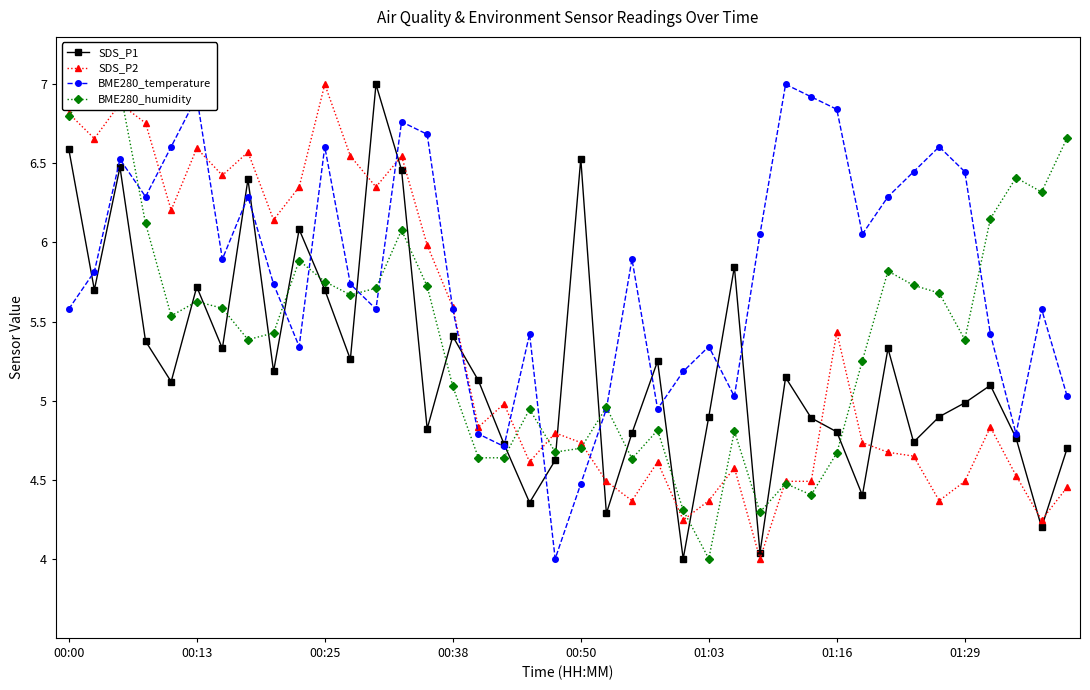

The BME280_humidity series shows 2.0 at 29. True or false?

False